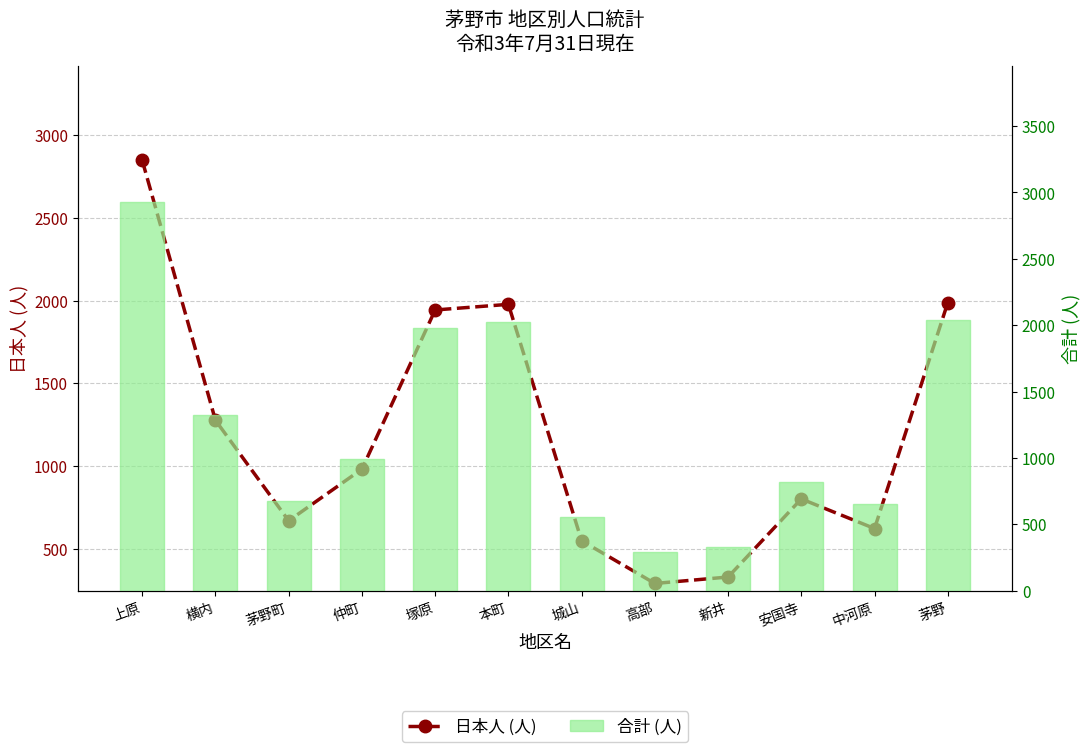

At which category does the chart reach its peak across all series?

上原